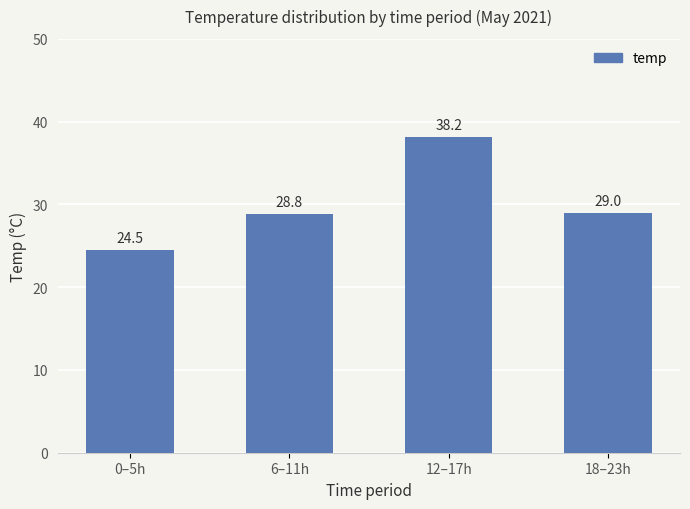

Which label corresponds to the smallest value in the chart?

0–5h